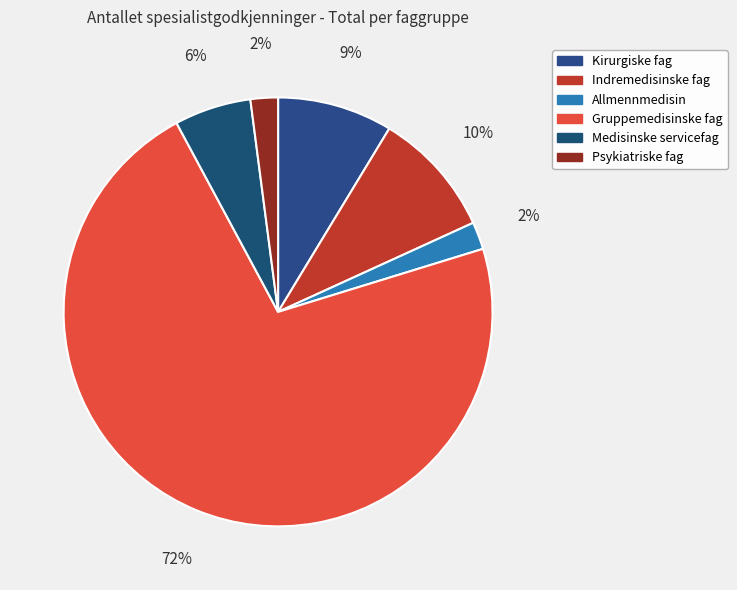

To the nearest percent, what portion does Psykiatriske fag represent?

2%